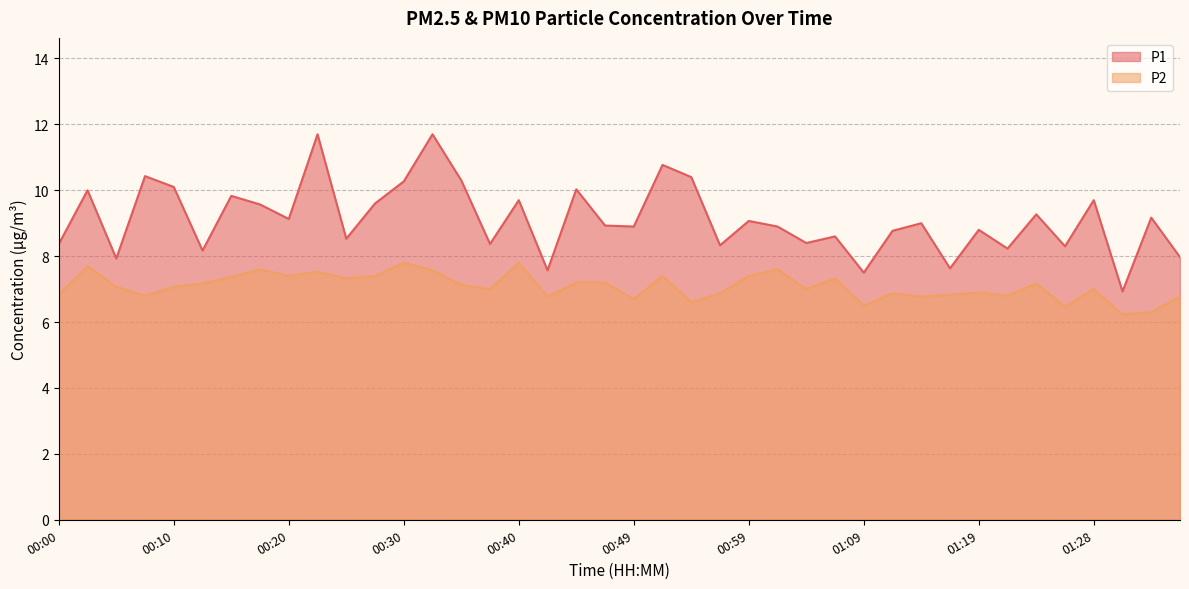

Does the chart have visible grid lines?

Yes